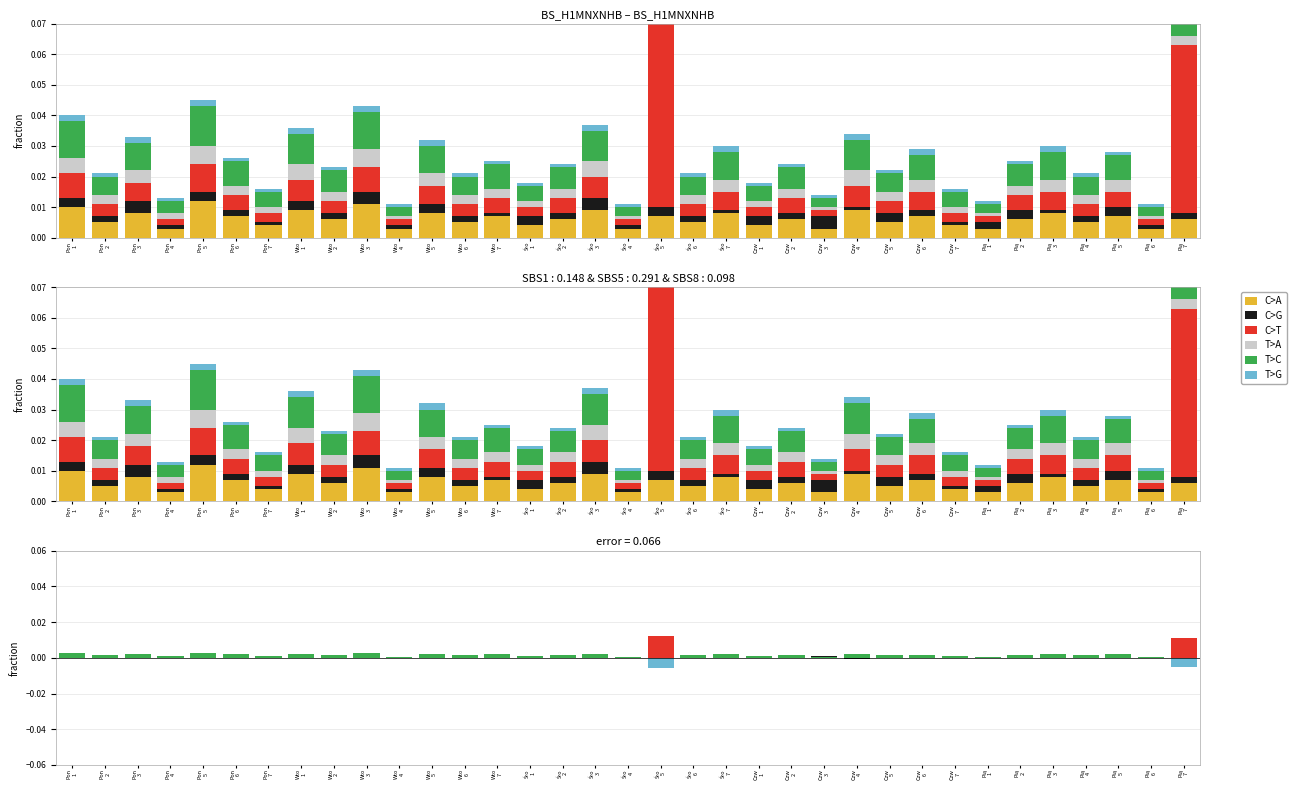

Rank the series by their maximum value, from lowest to highest.

T>G, C>G, T>A, C>A, T>C, C>T